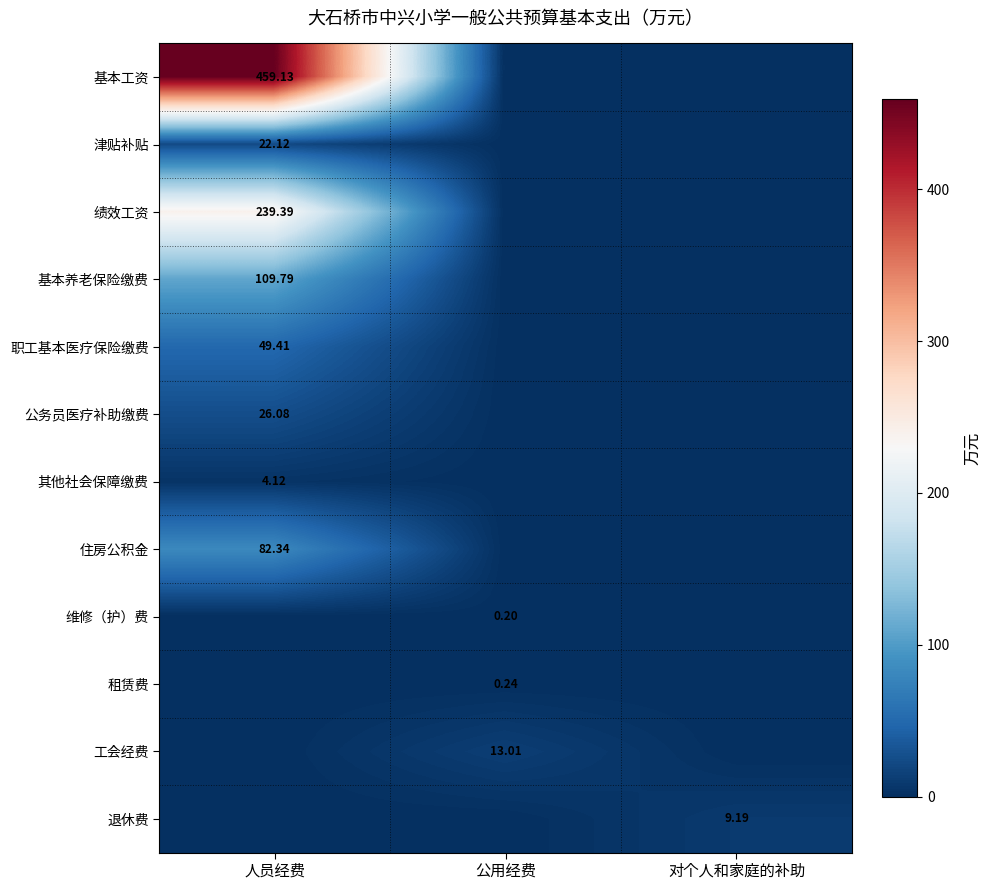

What is the spread (max minus min) of values at 公用经费?

13.0